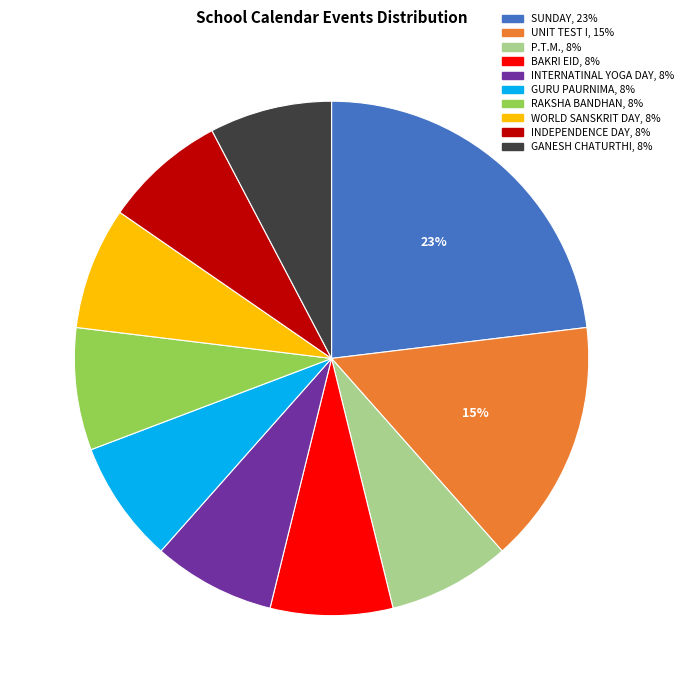

Is the sum of BAKRI EID and WORLD SANSKRIT DAY greater than half?

No